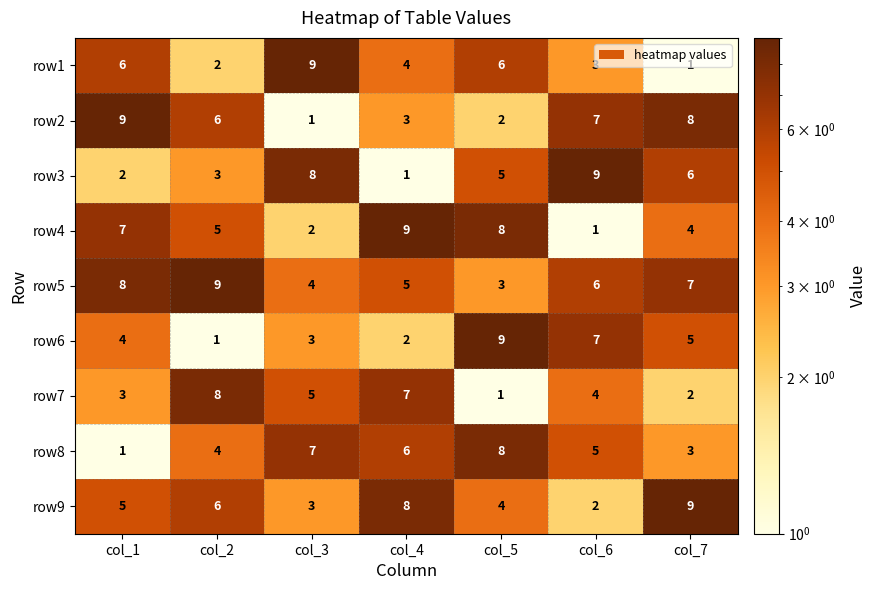

At col_1, list the series in order from smallest to largest.

row8, row3, row7, row6, row9, row1, row4, row5, row2